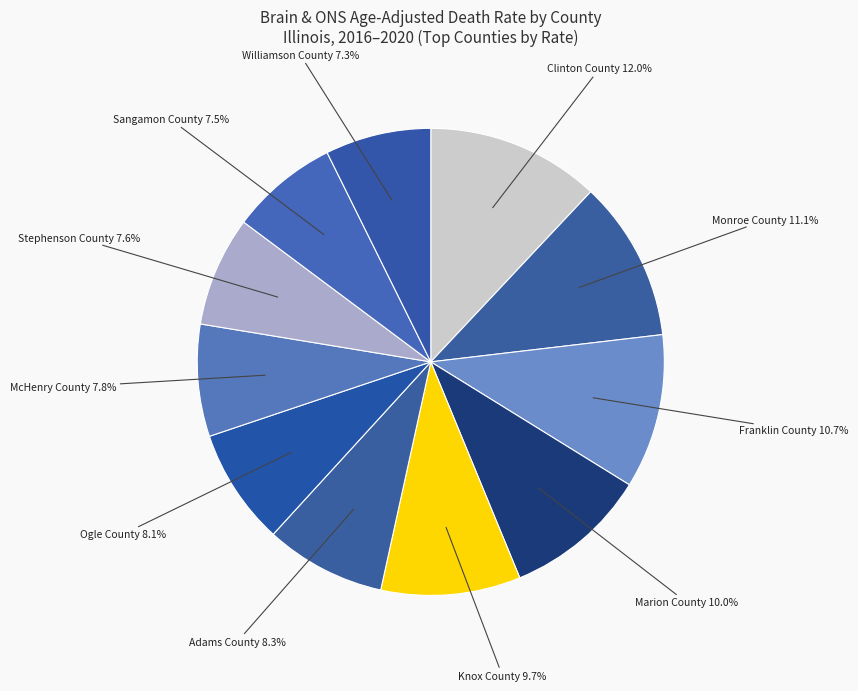

Count the number of slices in the pie.

11